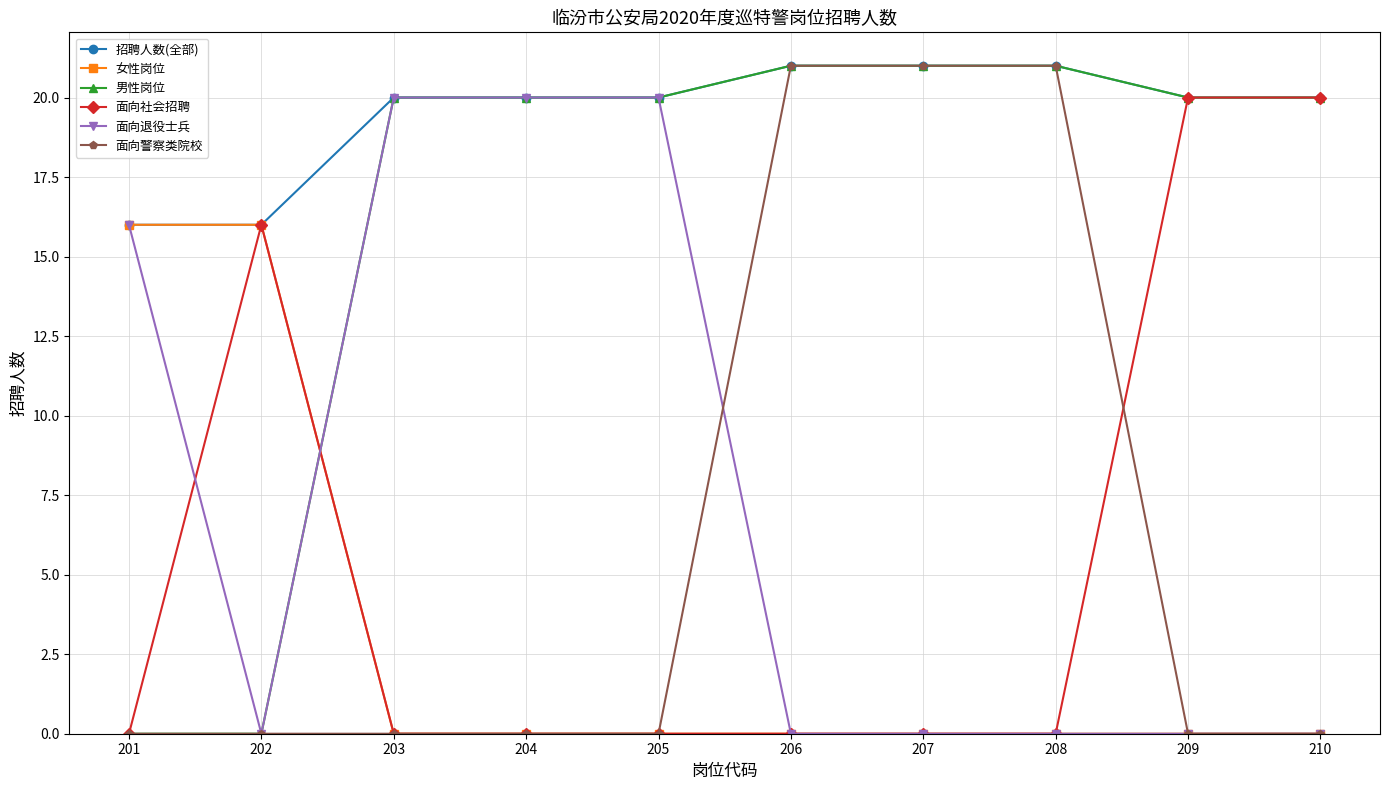

The value of 男性岗位 at 206 is 21. True or false?

True